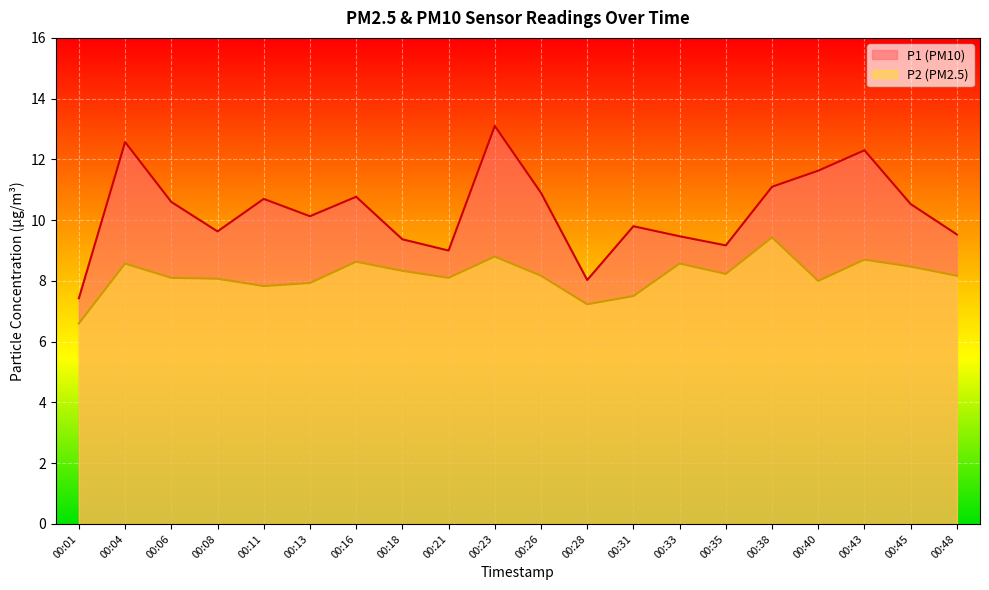

Where is P1 nearest to the value 10?

00:13